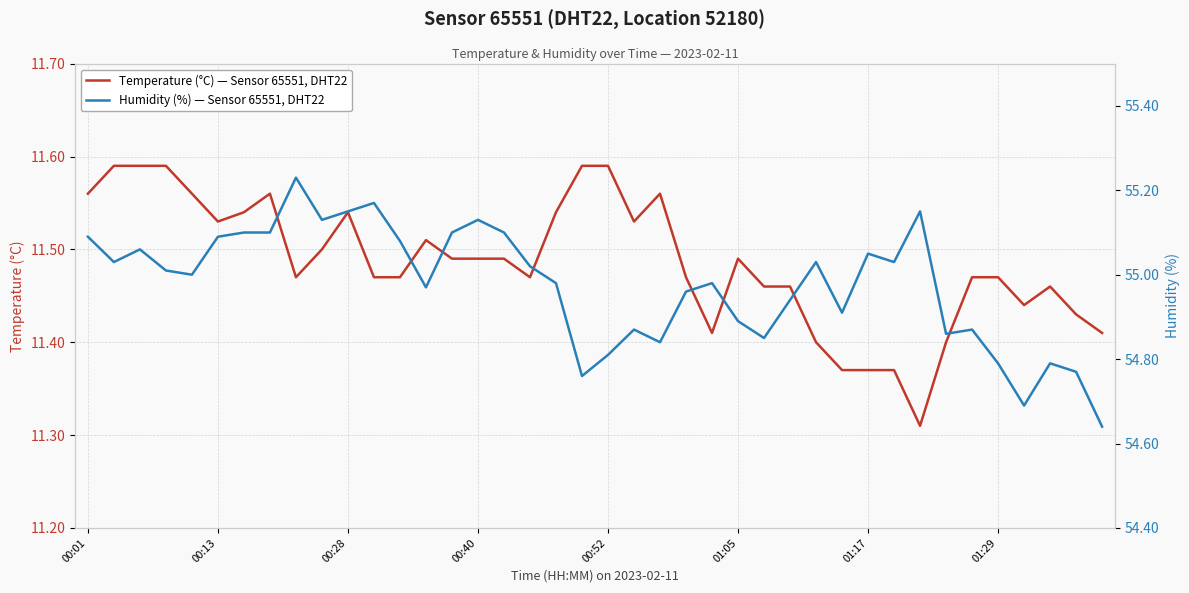

What is the total value across all series at 8?

66.7